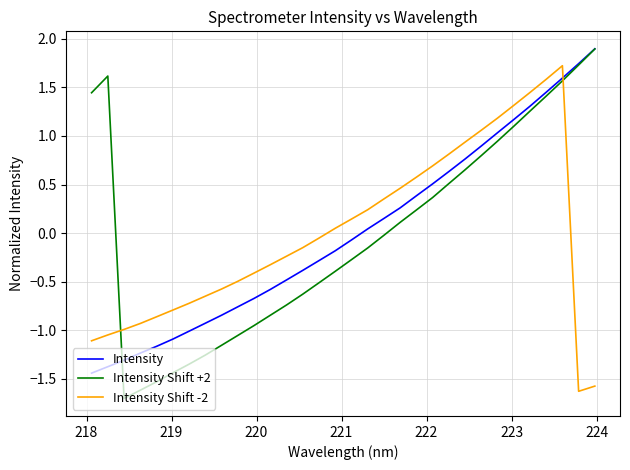

True or false: Intensity Shift -2 and Intensity cross at least once.

True